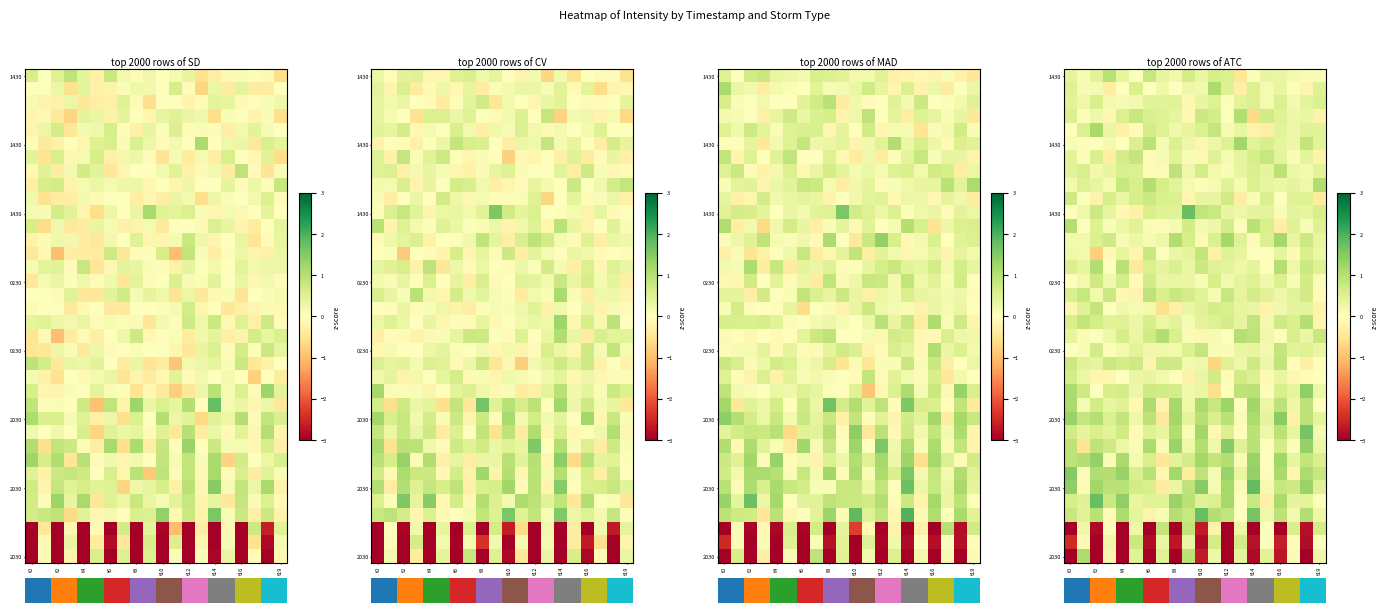

What is the difference between the highest and lowest values at t4?

4.9